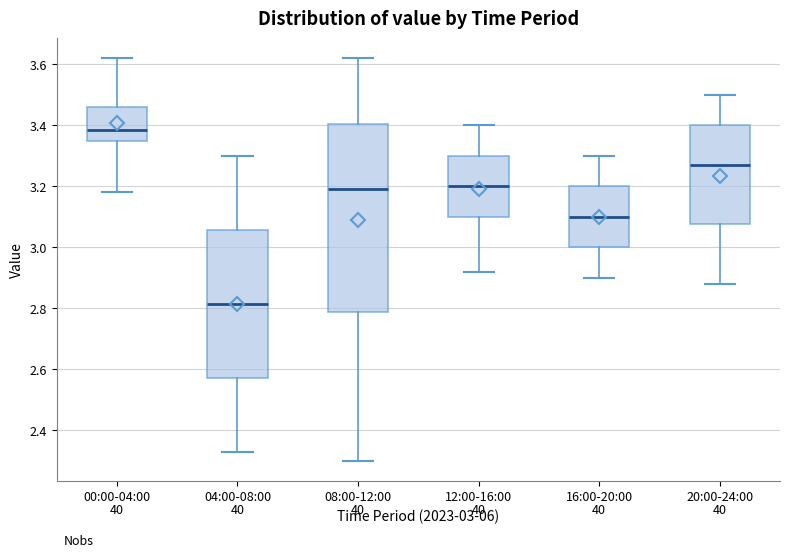

Which box's median line is the highest?

00:00-04:00